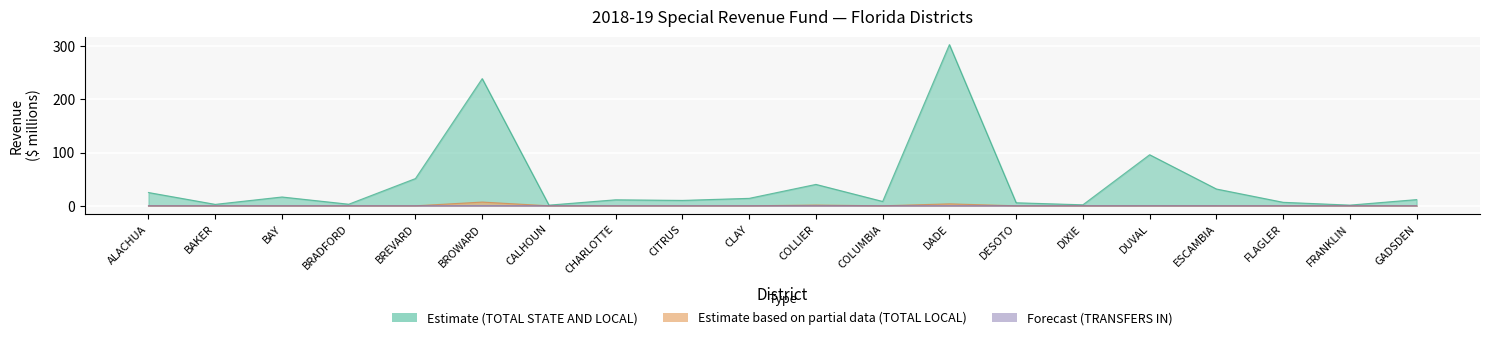

Rank the categories by Estimate (TOTAL STATE AND LOCAL) value from highest to lowest.

DADE, BROWARD, DUVAL, BREVARD, COLLIER, ESCAMBIA, ALACHUA, BAY, CLAY, GADSDEN, CHARLOTTE, CITRUS, COLUMBIA, FLAGLER, DESOTO, BRADFORD, BAKER, DIXIE, FRANKLIN, CALHOUN